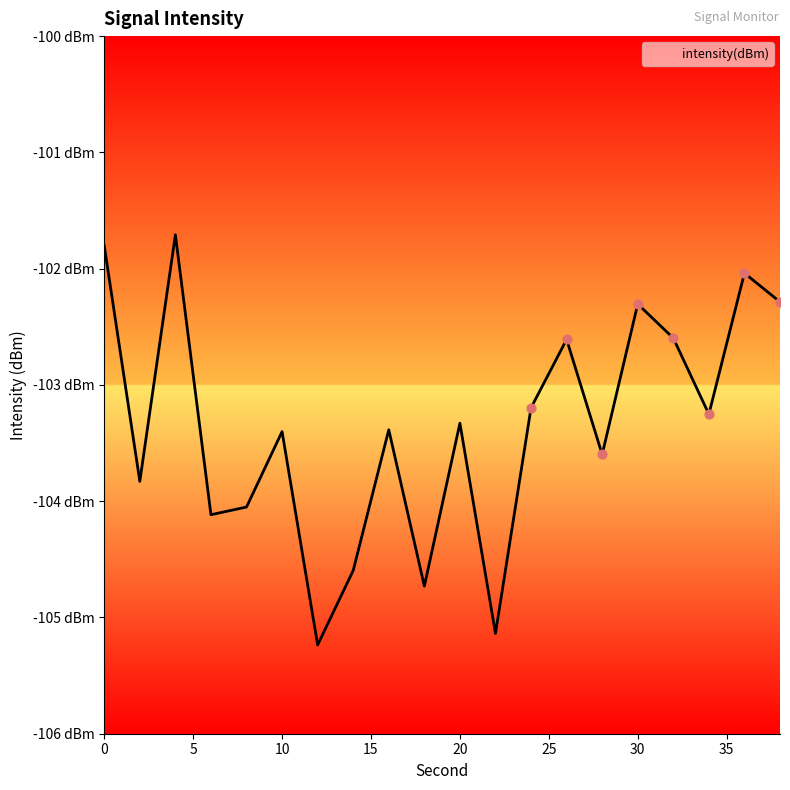

Which has a higher value, 12 or 38?

38